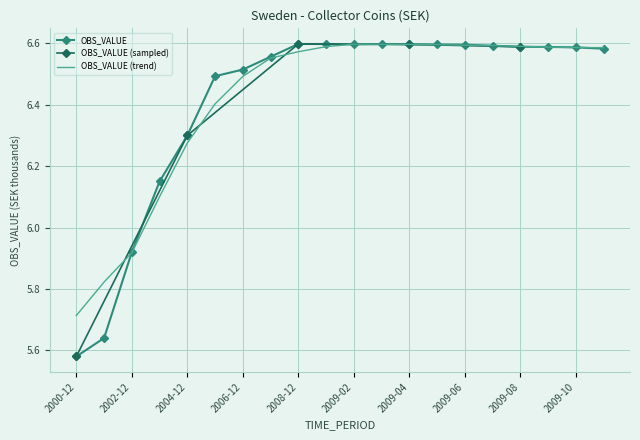

Is it true that OBS_VALUE equals 8.9 at 2009-10?

False